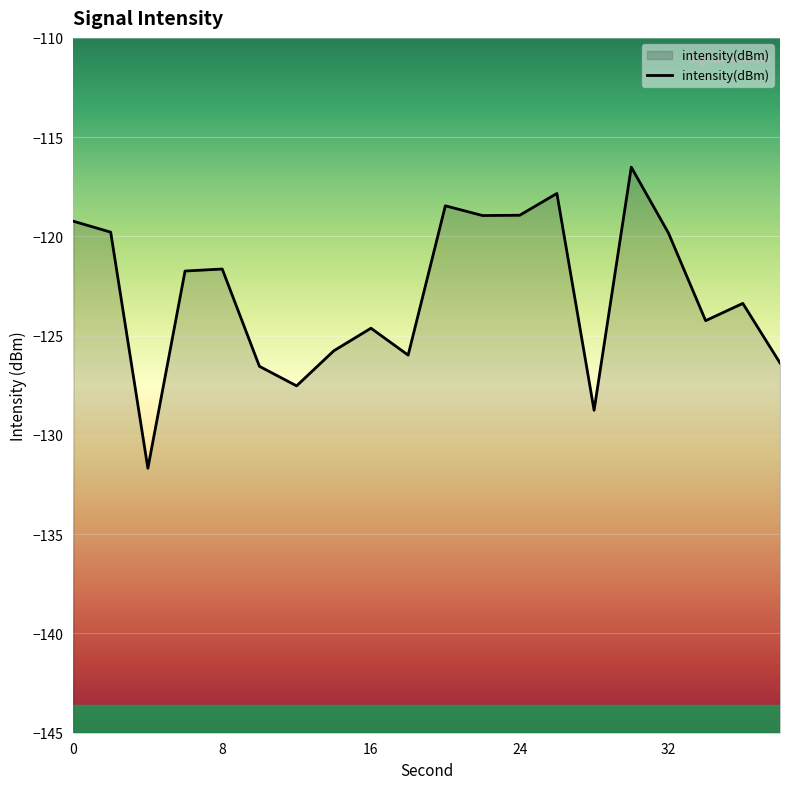

What is the greatest value displayed?

-116.5